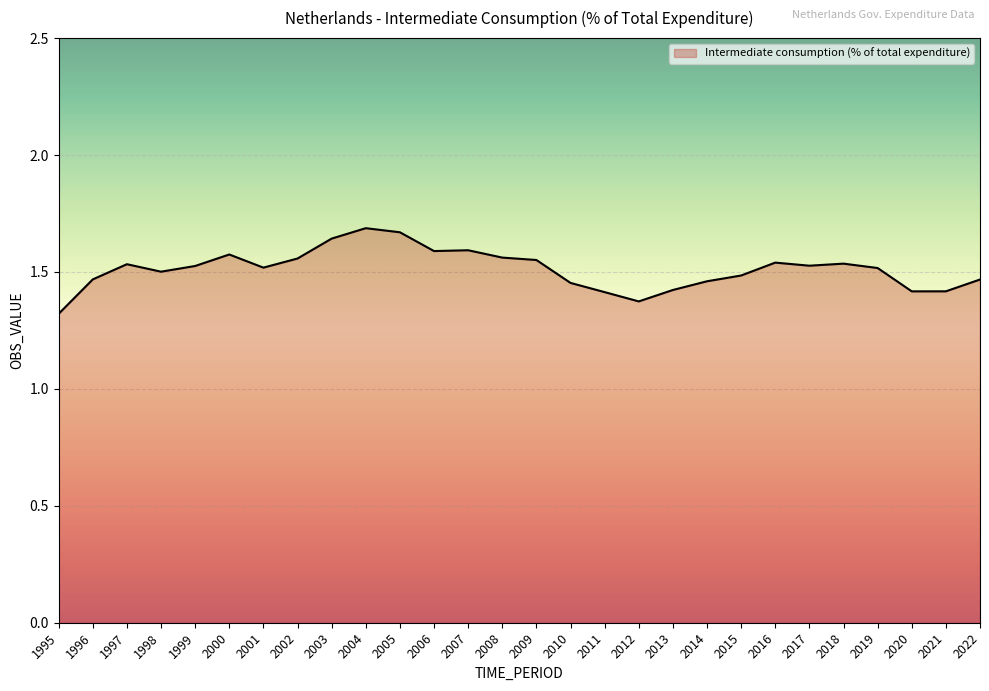

Which has a higher value, 2000 or 2017?

2000